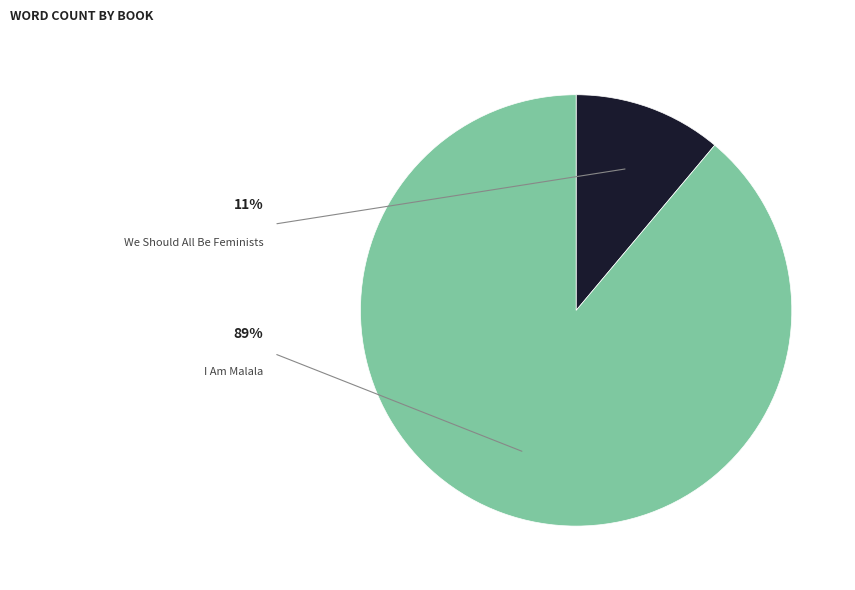

To the nearest percent, what is the difference between the largest and smallest slice percentages?

78%